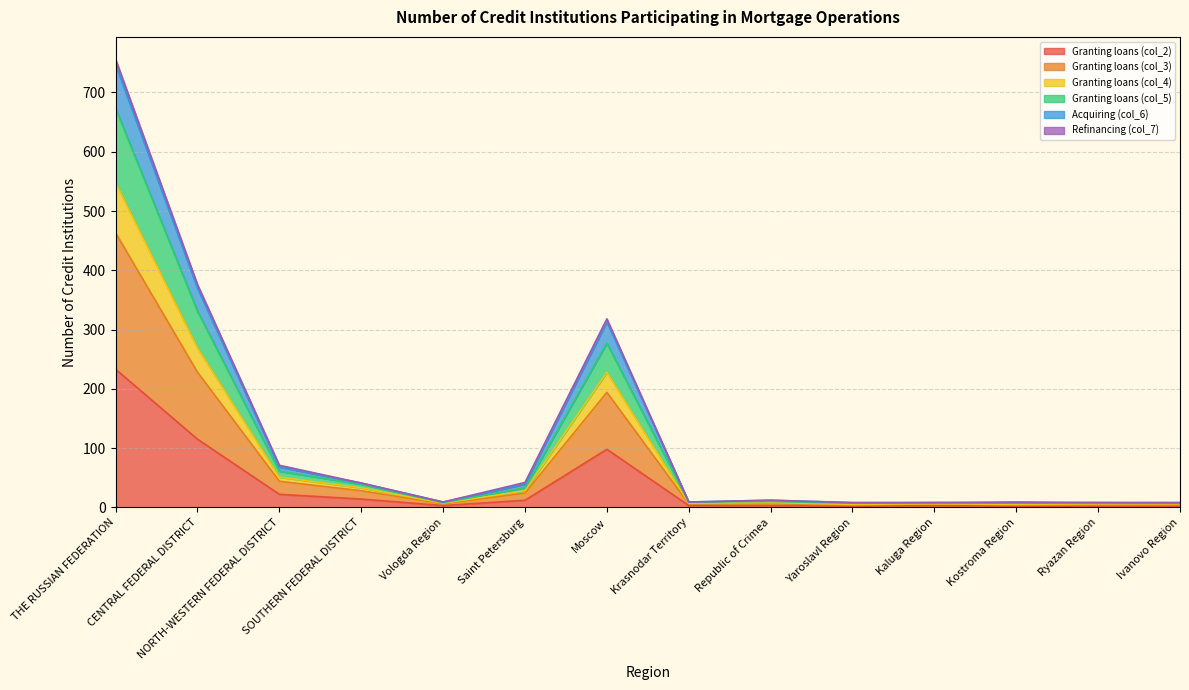

At which label does Granting loans (col_2) reach its peak?

THE RUSSIAN FEDERATION